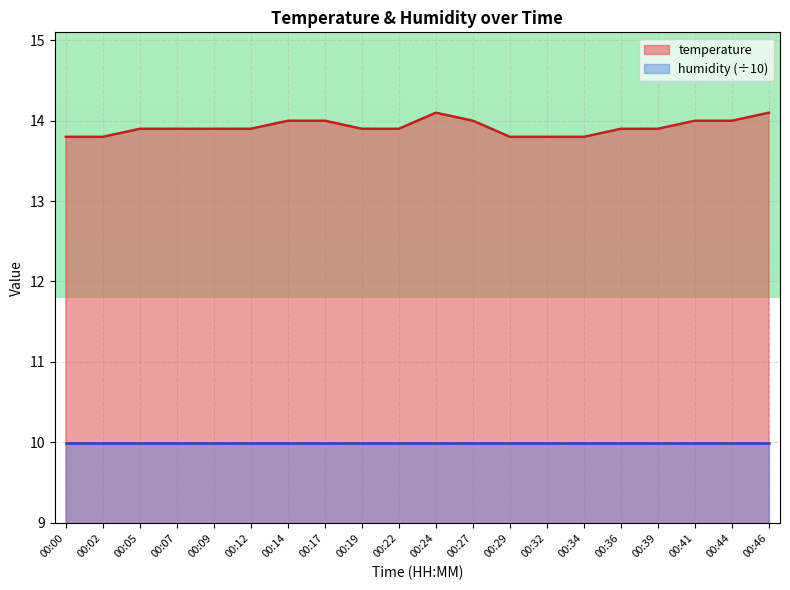

What is the maximum value shown in the chart?

14.1